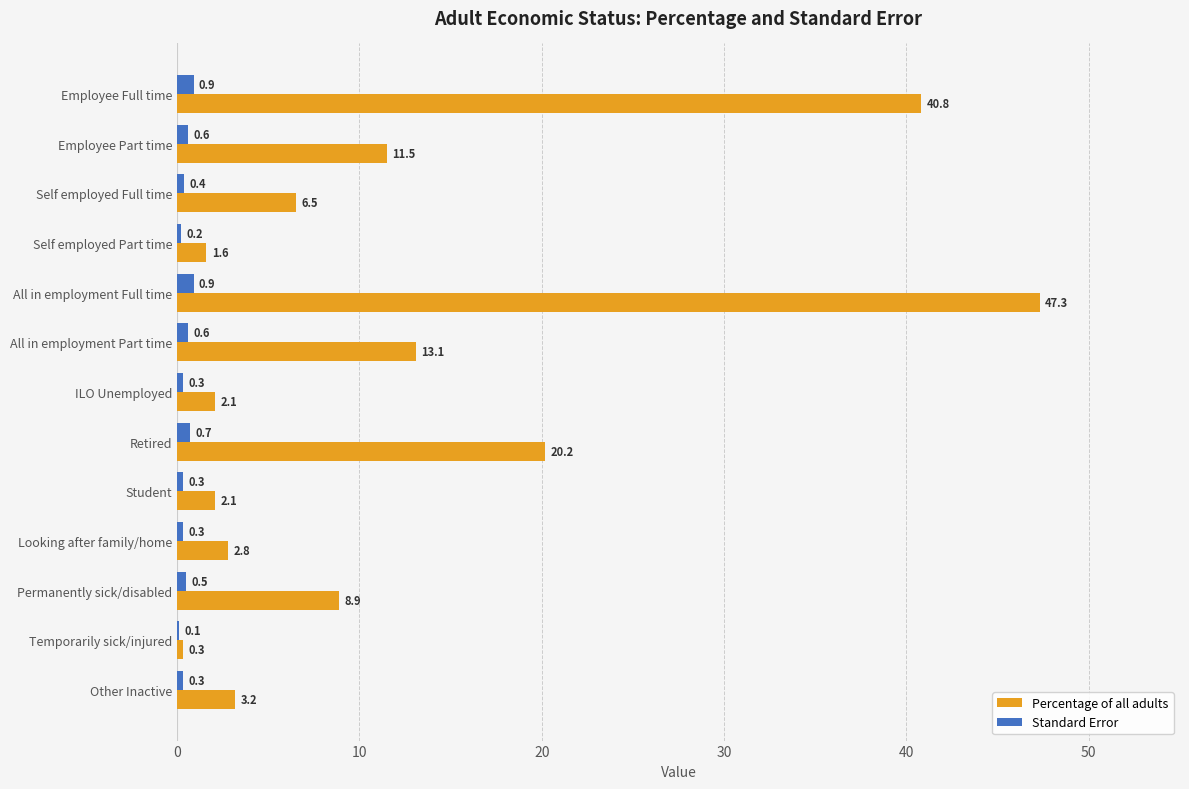

Which category has the highest value in the Percentage of all adults series?

All in employment Full time